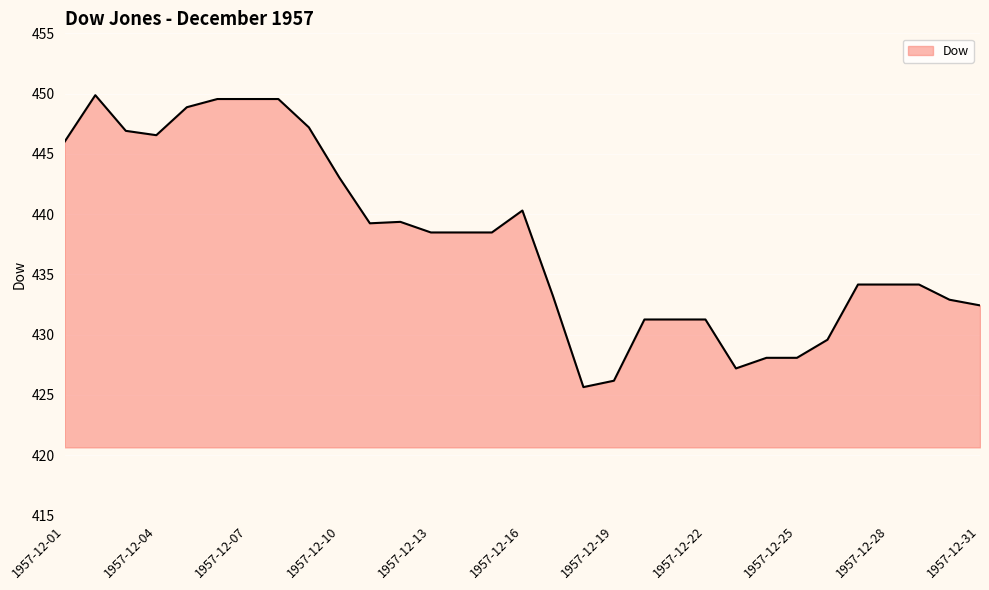

What is the difference between the maximum and minimum values?

24.2